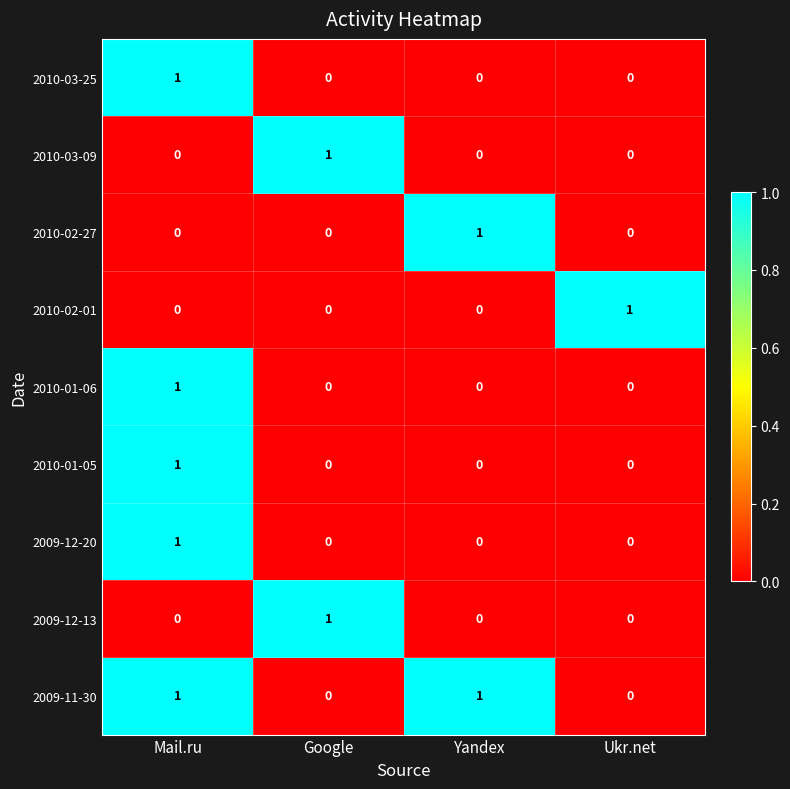

The 2010-03-25 series shows 0 at Yandex. True or false?

True